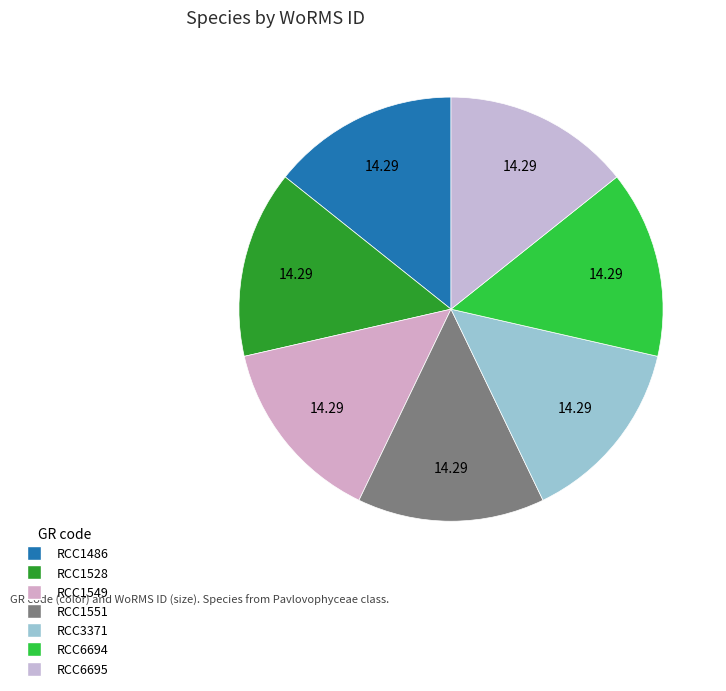

How many slices are in this pie chart?

7